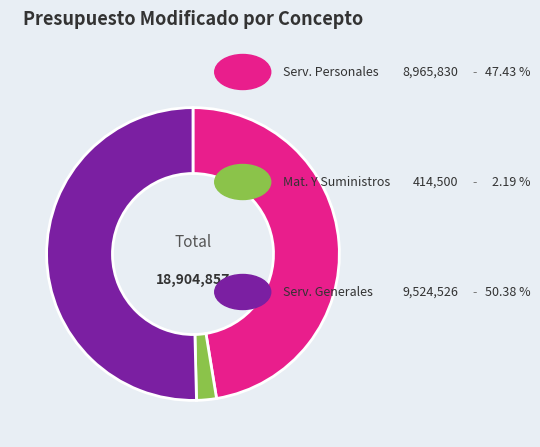

Is there a majority slice in this chart?

Yes